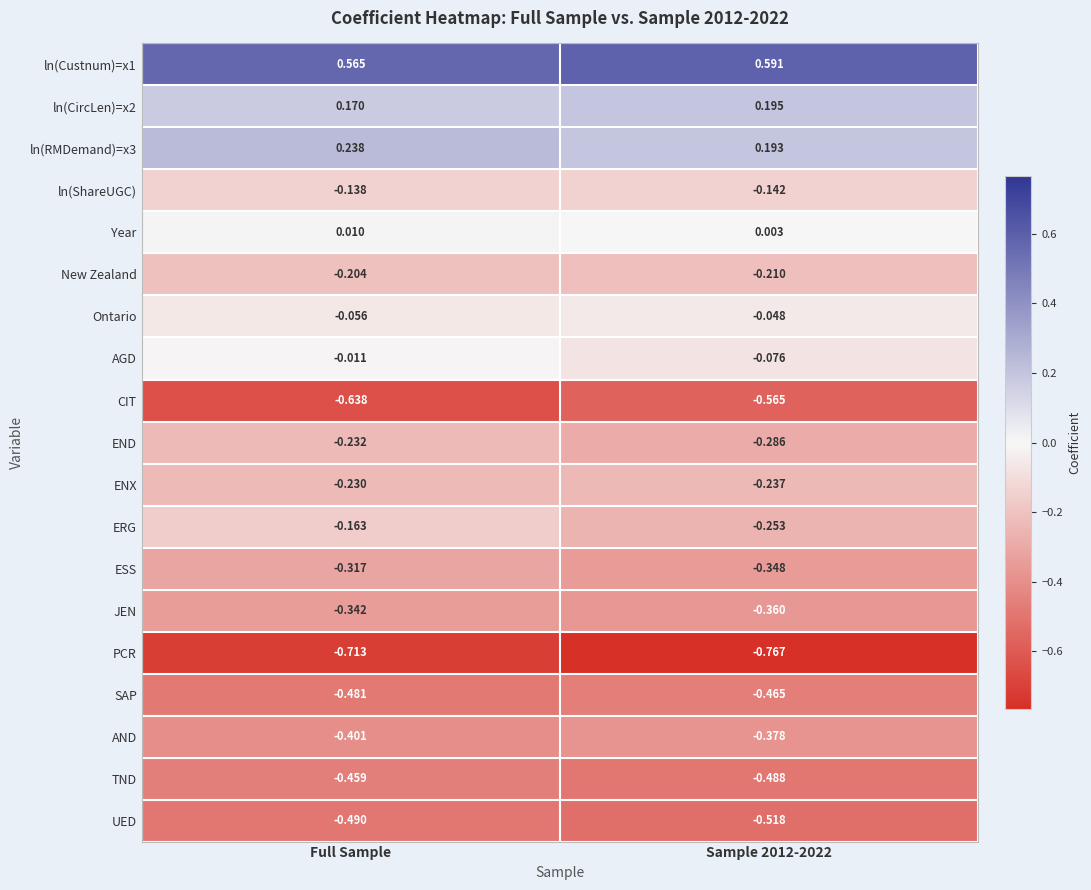

Between Full Sample and Sample 2012-2022, which series saw the biggest shift?

ERG